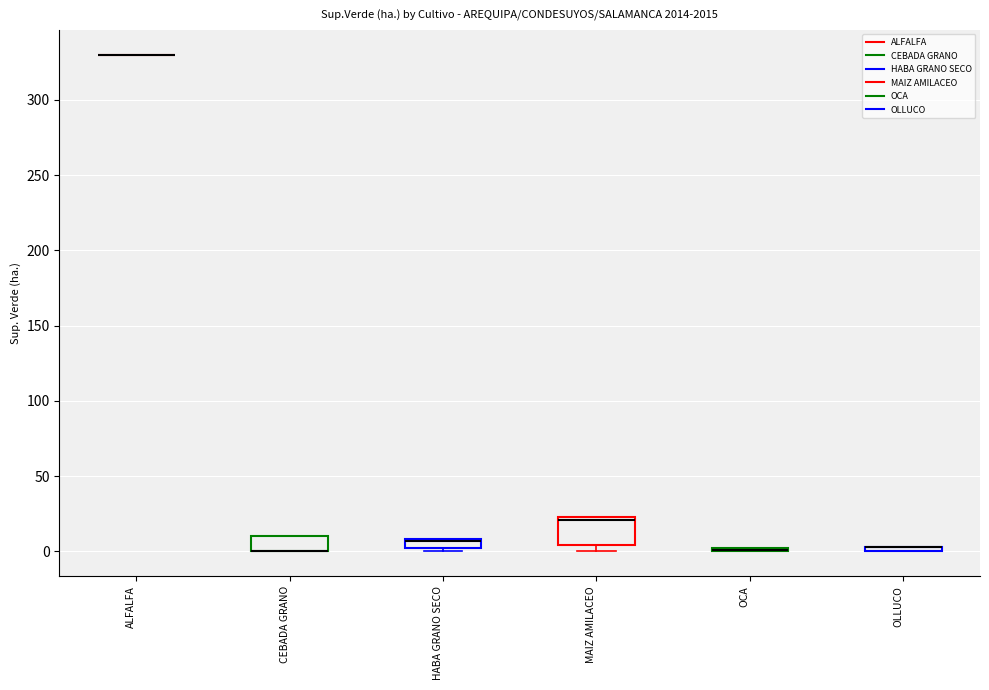

Comparing the boxes themselves (not the whiskers), which one is the tallest?

MAIZ AMILACEO